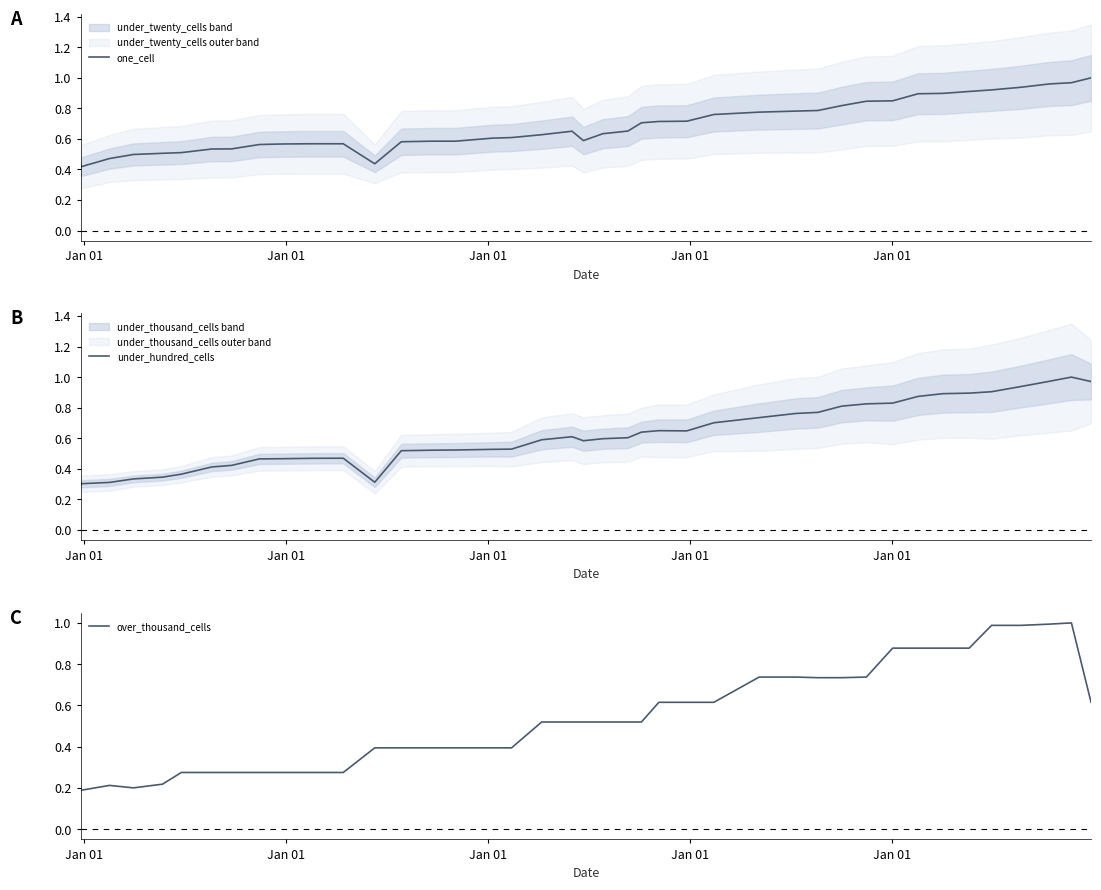

List the series in order of their overall mean, highest first.

one_cell, under_hundred_cells, over_thousand_cells